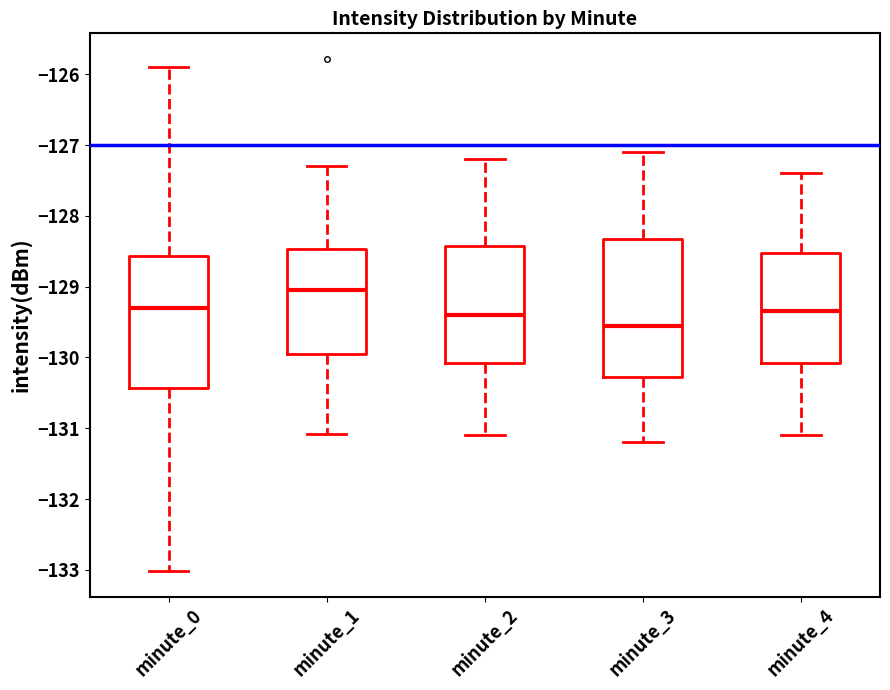

Which box has the highest median line?

minute_1